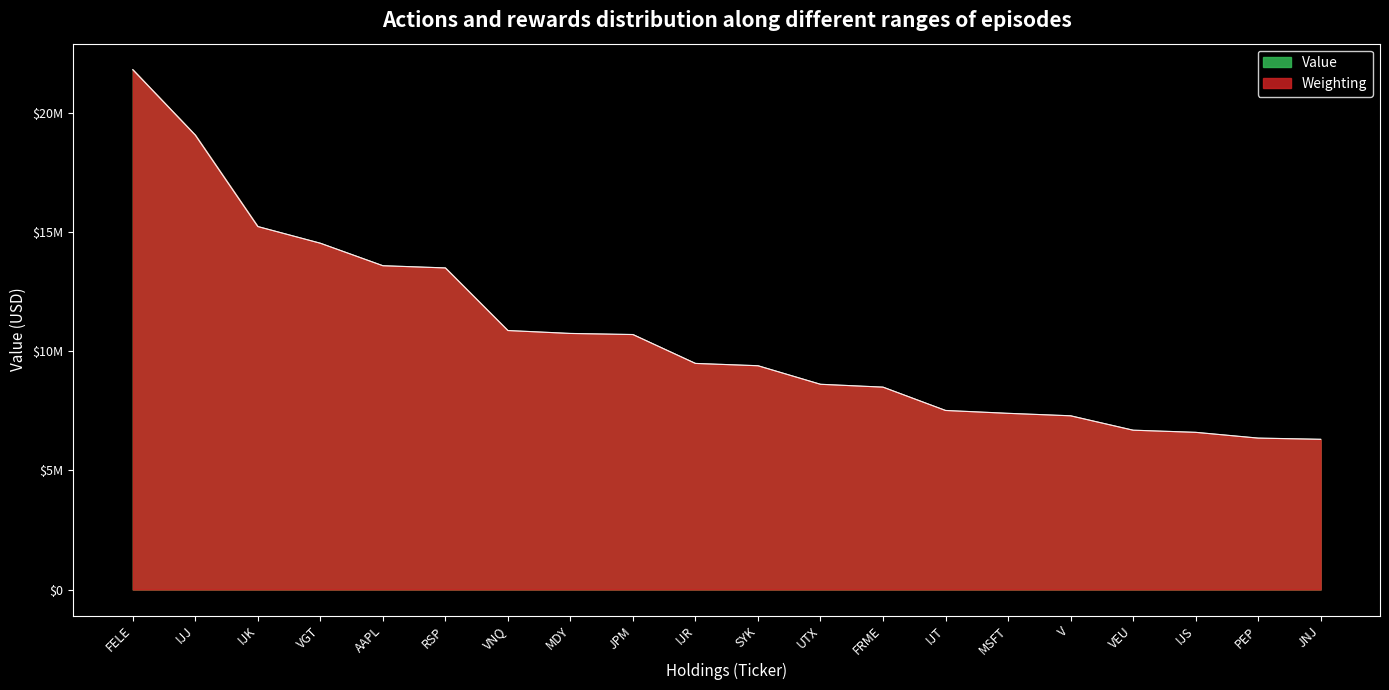

Which series changed the most between MSFT and PEP?

Weighting